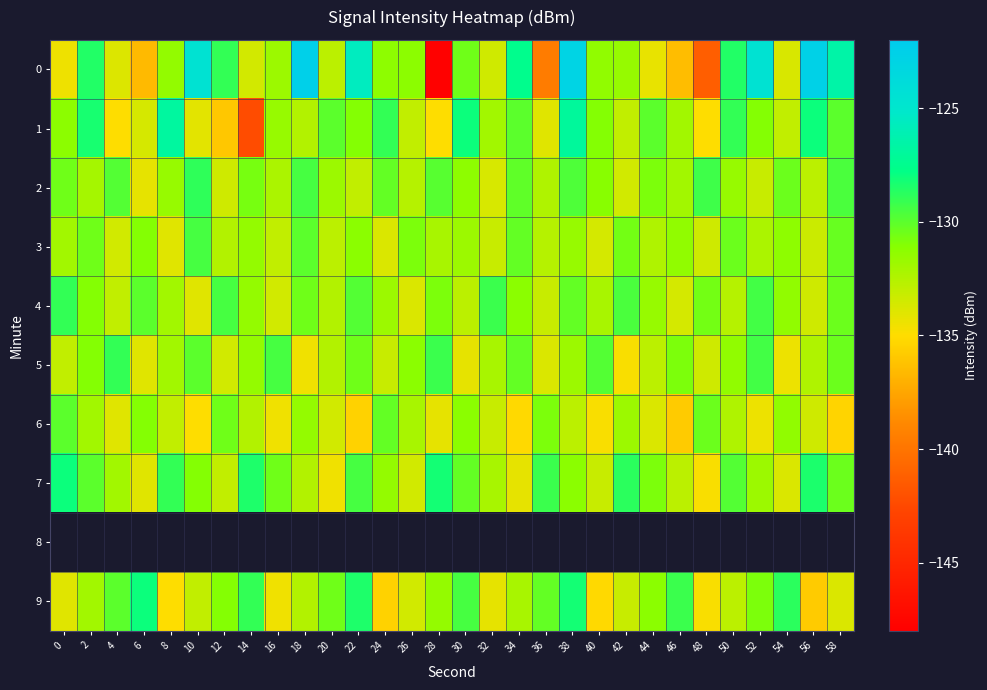

What is the sum of all 6 values?

-3986.4